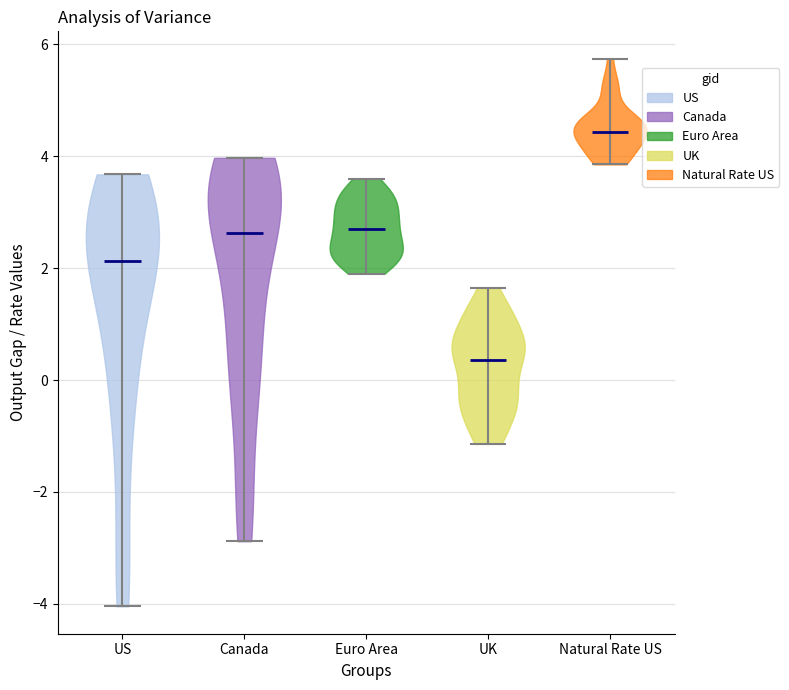

Reading left to right, read every violin against the y-axis: where its median line is, and the lowest and highest points it reaches. The values are not printed on the chart, so give them approximately, as read against the axis.

US: median line 2.2, lowest point -4.0, highest point 3.6
Canada: median line 2.6, lowest point -2.8, highest point 4.0
Euro Area: median line 2.8, lowest point 2.0, highest point 3.6
UK: median line 0.4, lowest point -1.2, highest point 1.6
Natural Rate US: median line 4.4, lowest point 3.8, highest point 5.8